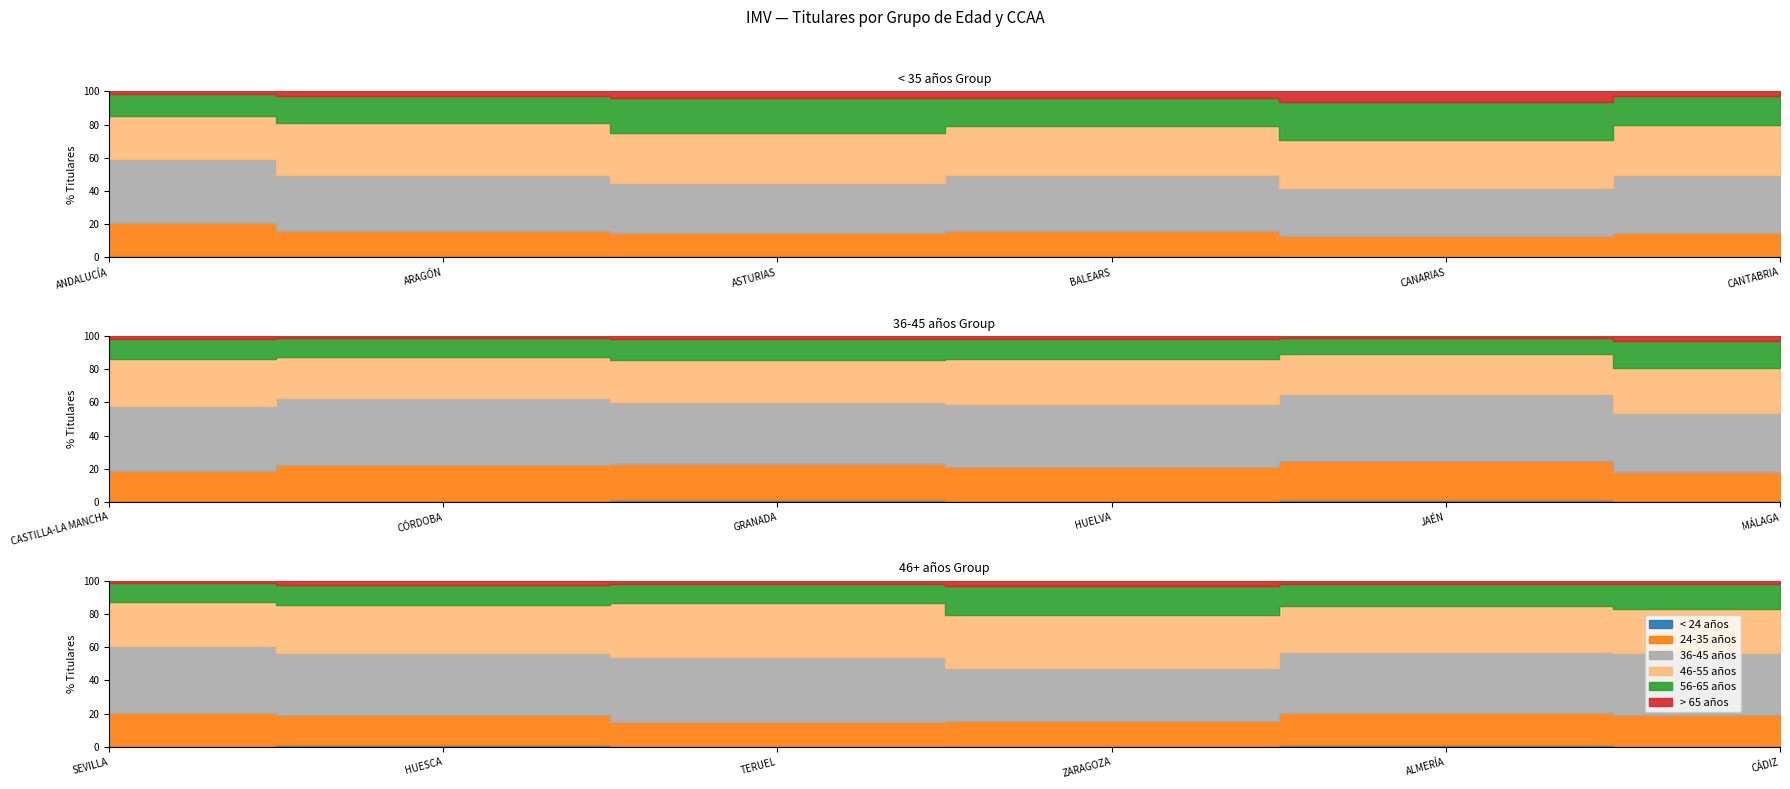

Which series has the largest total across all categories?

36-45 años